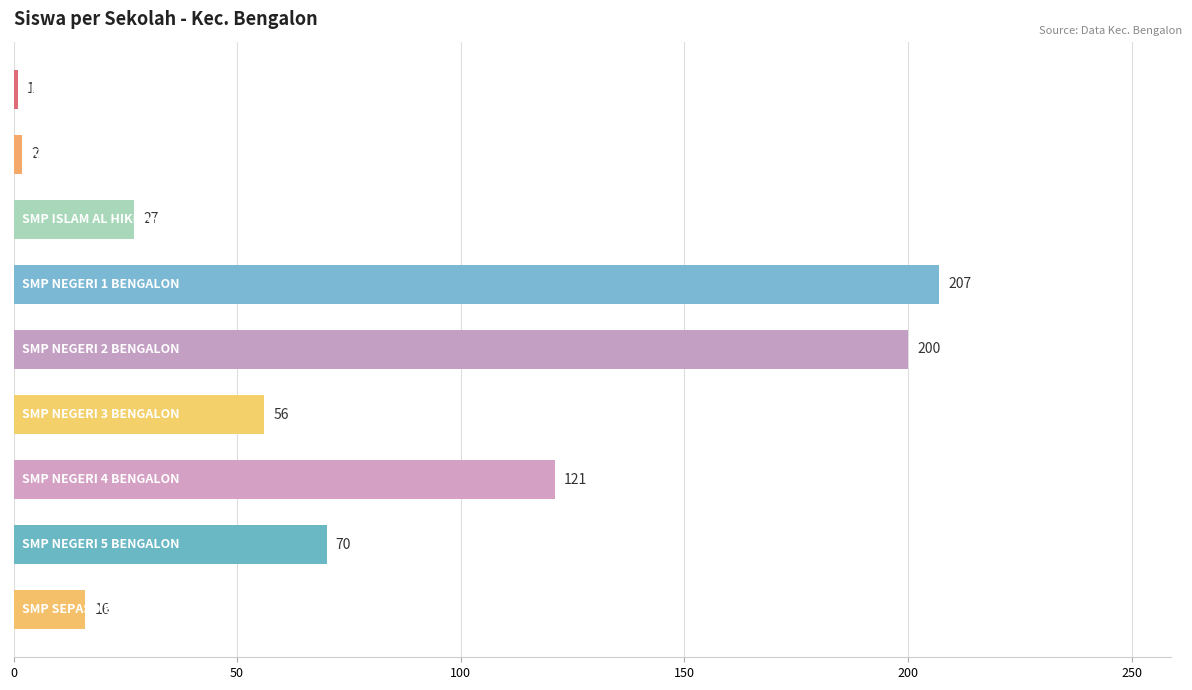

What is the average value?

78